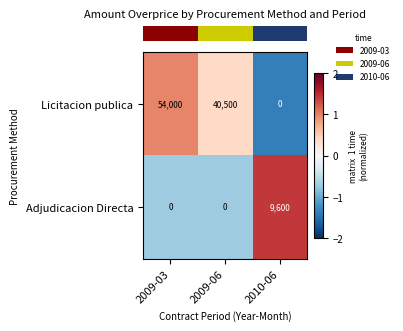

At 2009-06, list the series in order from smallest to largest.

Adjudicacion Directa, Licitacion publica